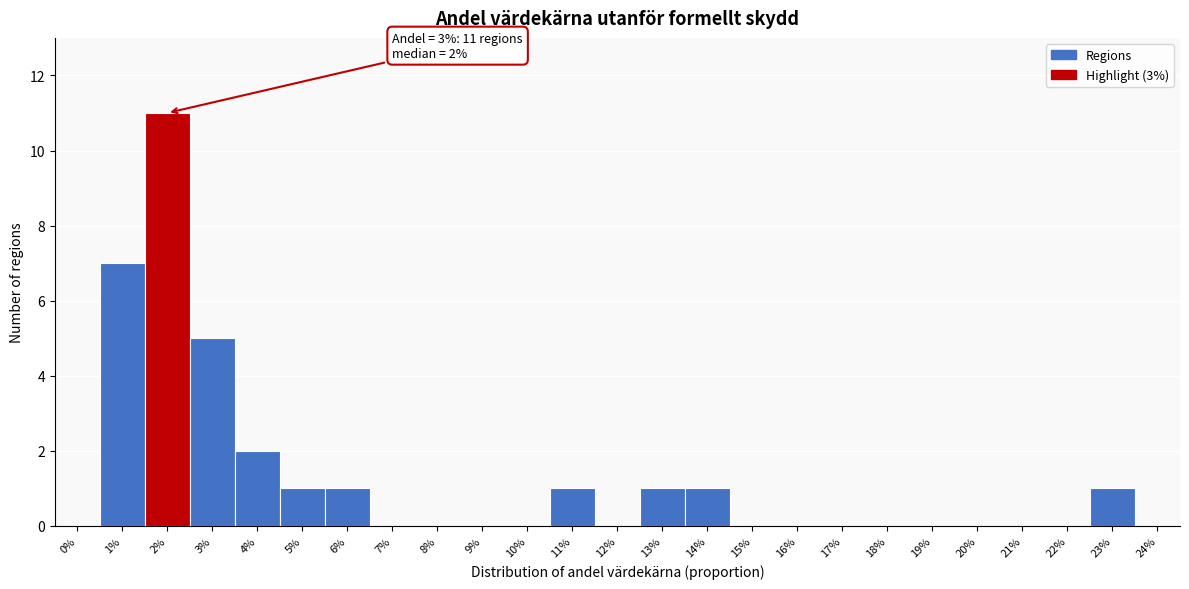

Reading right to left, what are all the values shown in this chart?

24%=0	23%=1	22%=0	21%=0	20%=0	19%=0	18%=0	17%=0	16%=0	15%=0	14%=1	13%=1	12%=0	11%=1	10%=0	9%=0	8%=0	7%=0	6%=1	5%=1	4%=2	3%=5	2%=11	1%=7	0%=0